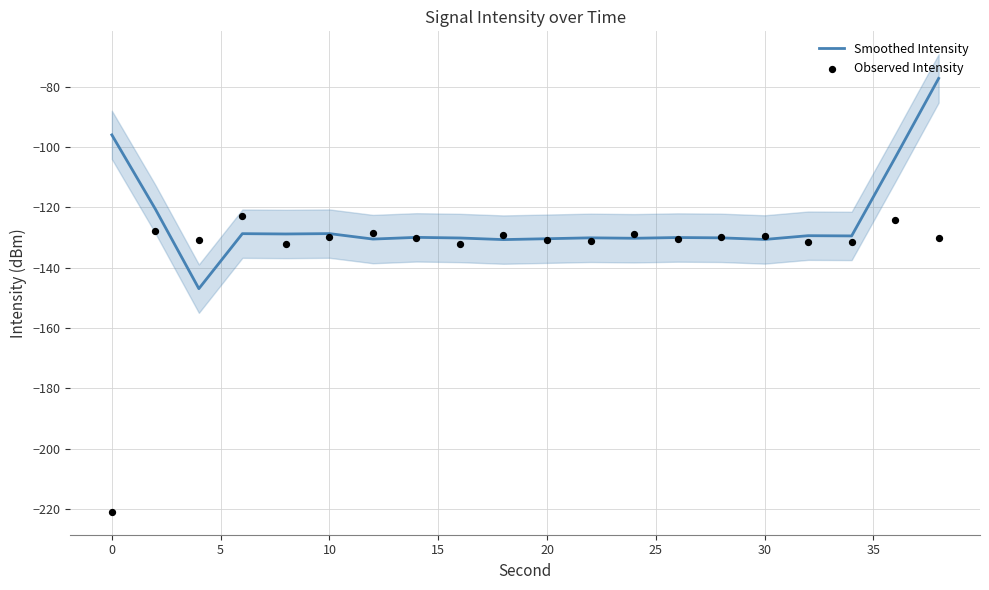

Which series contains the lowest Y value?

Observed Intensity